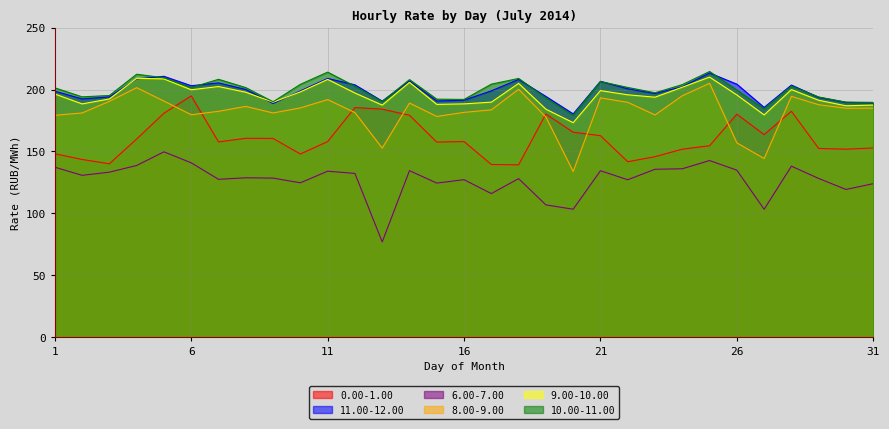

Does the chart display data point markers on the line(s)?

No